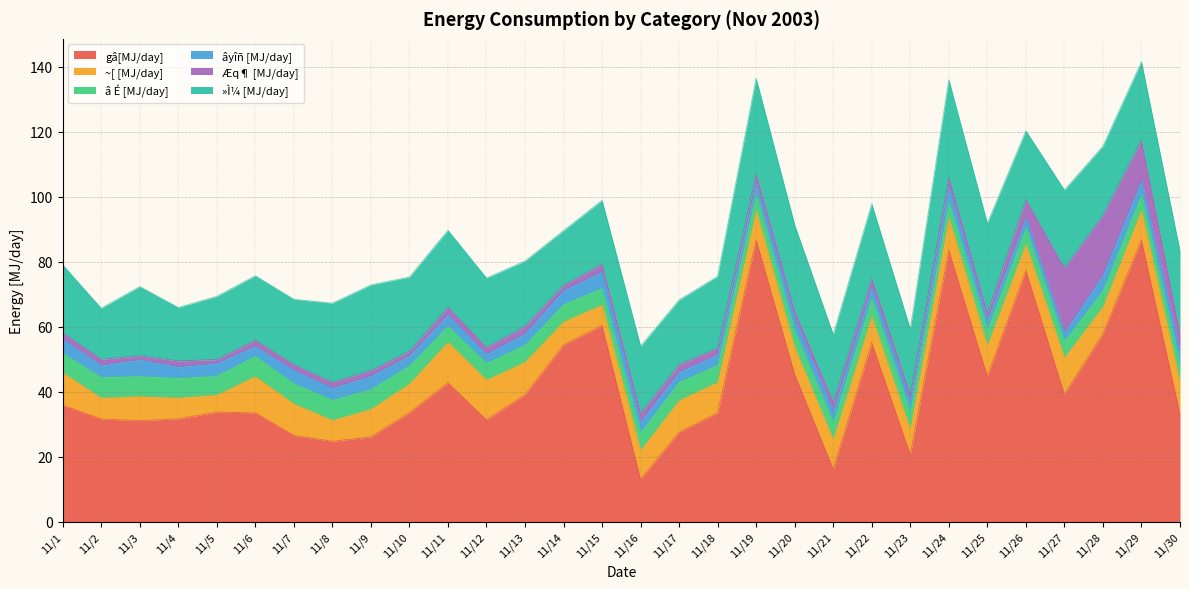

True or false: â É [MJ/day] and âyîñ [MJ/day] cross at least once.

False